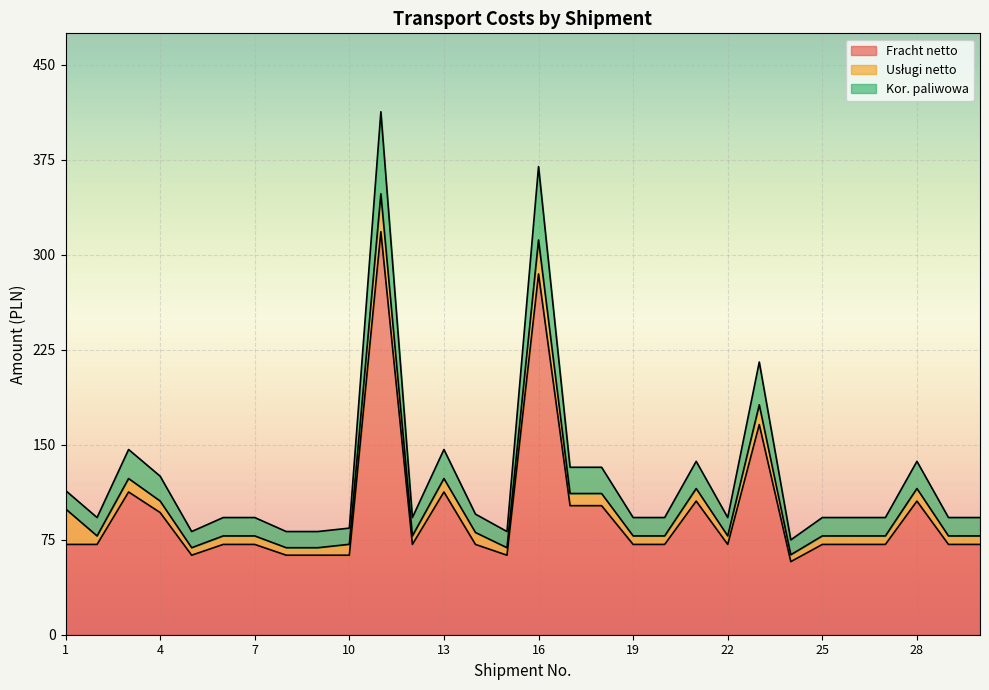

What is the minimum value for Fracht netto?

57.7